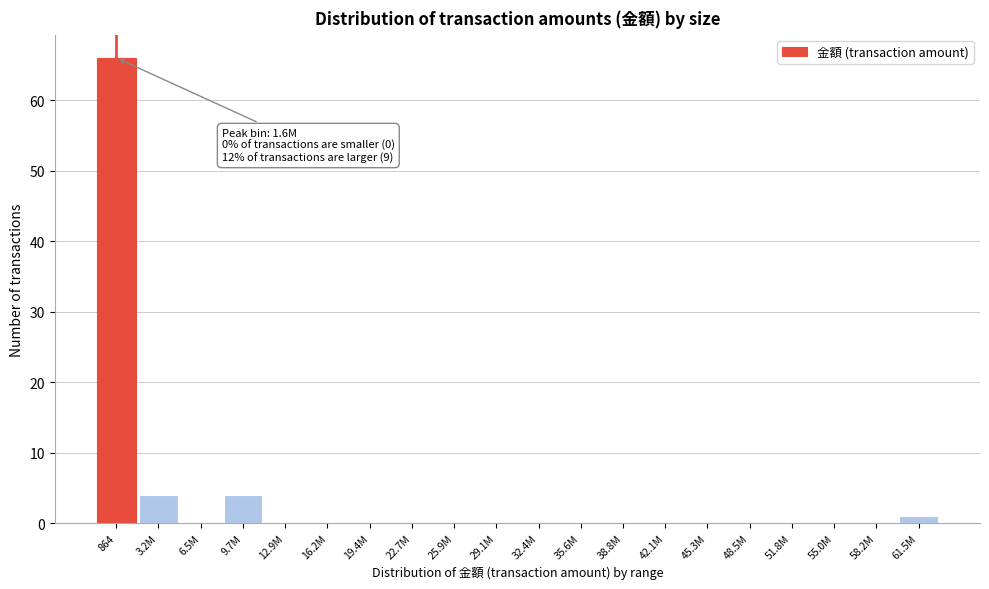

Reading right to left, extract all data points from this chart.

61.5M=1	58.2M=0	55.0M=0	51.8M=0	48.5M=0	45.3M=0	42.1M=0	38.8M=0	35.6M=0	32.4M=0	29.1M=0	25.9M=0	22.7M=0	19.4M=0	16.2M=0	12.9M=0	9.7M=4	6.5M=0	3.2M=4	864=66